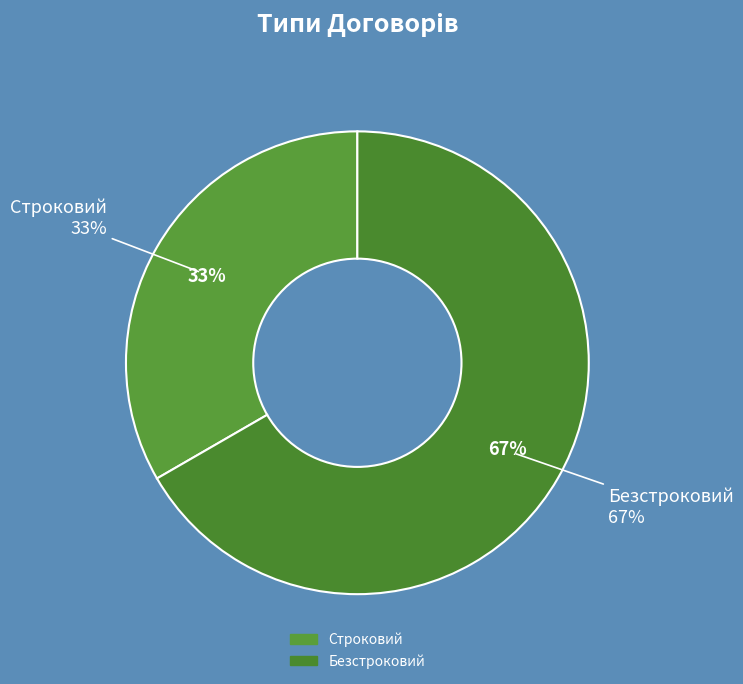

Approximately how many times larger is the value at Безстроковий compared to Строковий?

2.0